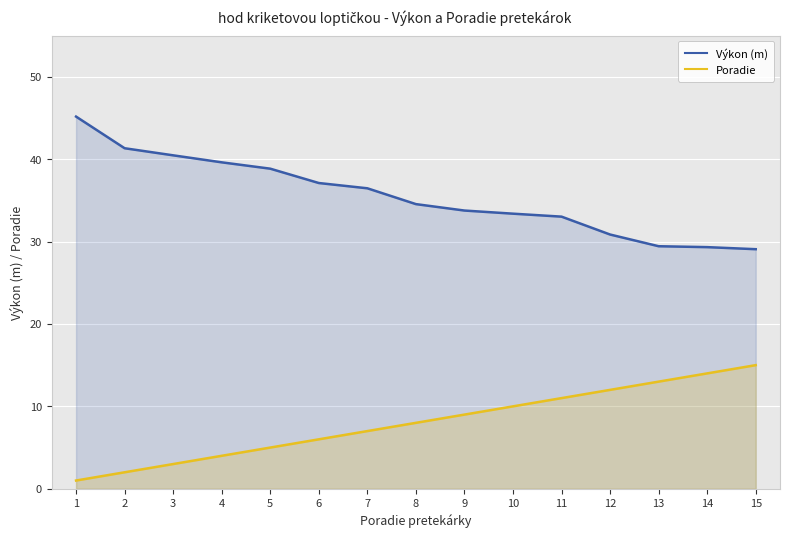

How many distinct data groups are displayed?

2